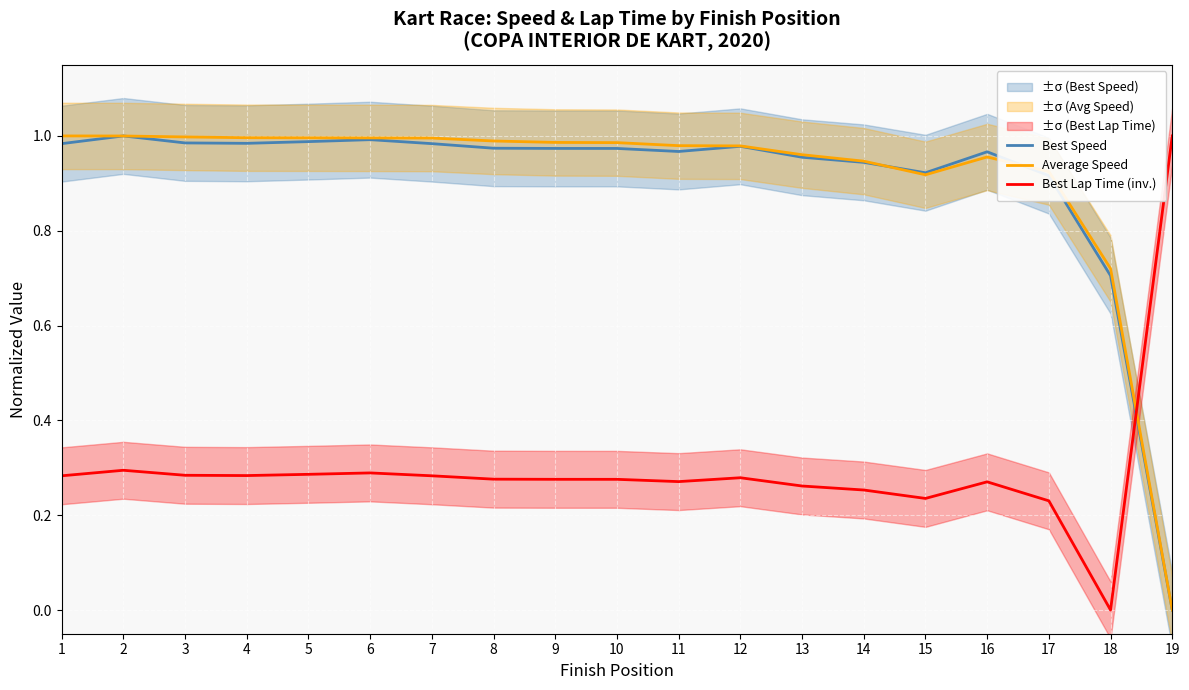

How many lines are shown in the chart?

3